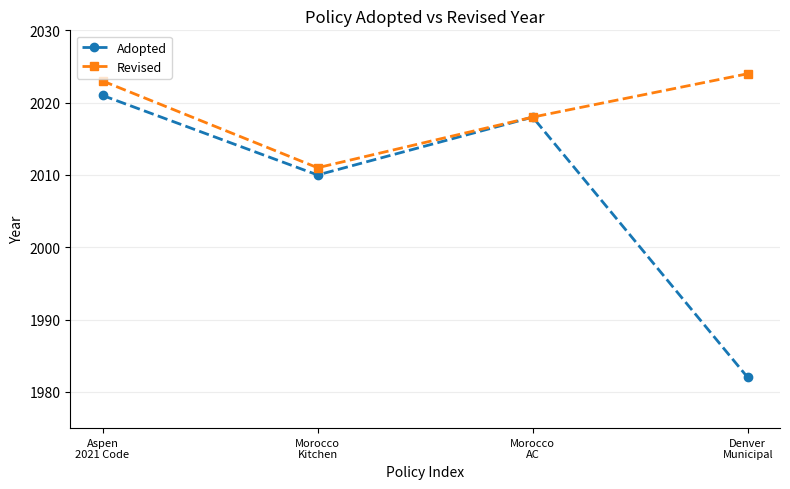

Reading left to right, what are all the values shown in this chart?

Adopted: 2021	2010	2018	1982
Revised: 2023	2011	2018	2024